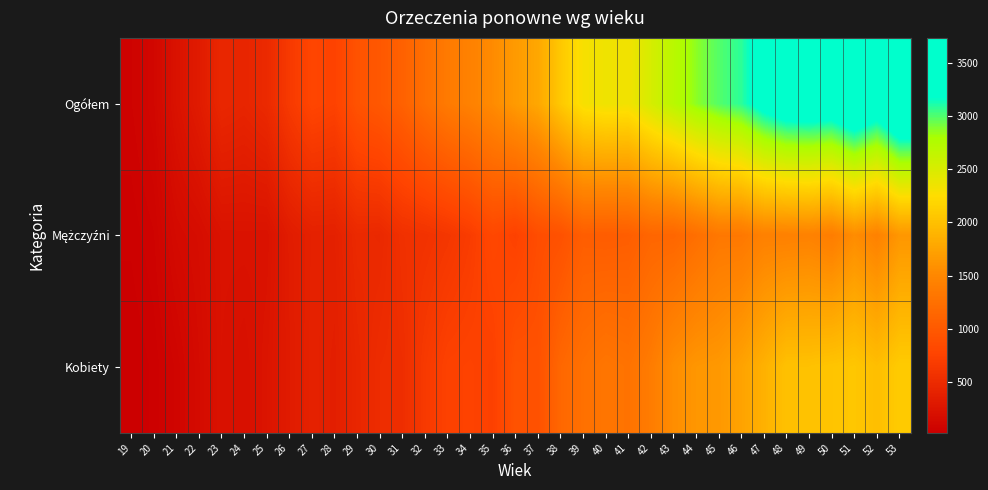

Between 38 and 47, which is larger?

47